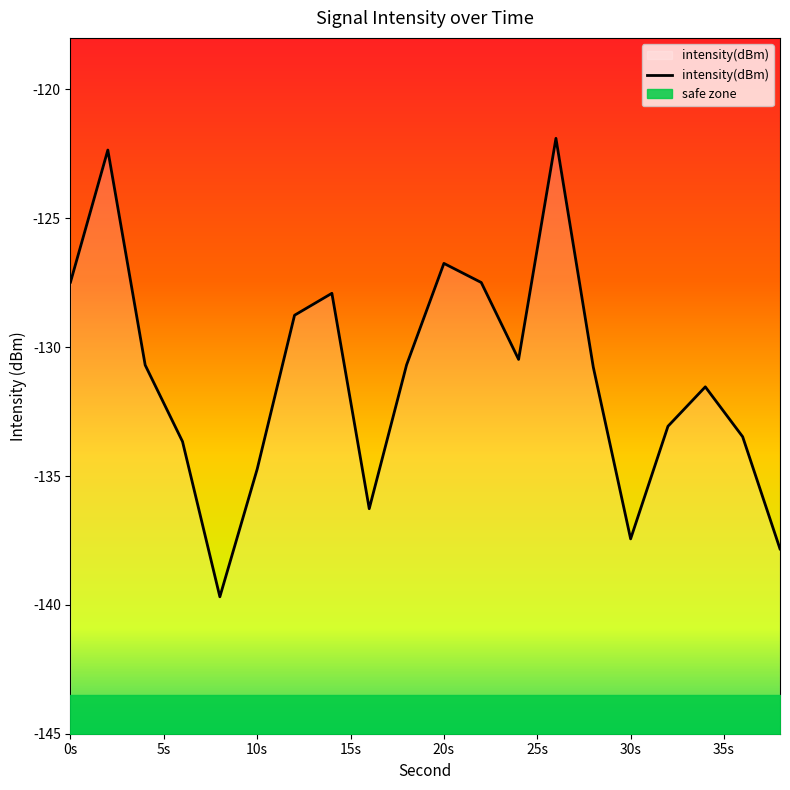

What is the change in value from 32 to 38?

-4.8